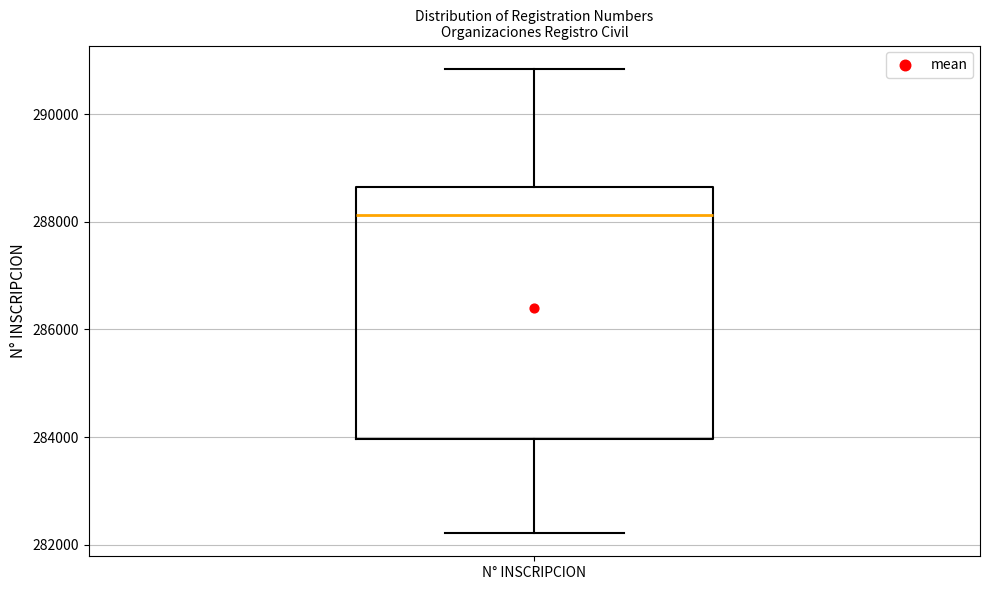

Where does the median line of the box for N° INSCRIPCION sit on the y-axis? The values are not printed on the chart, so give them approximately, as read against the axis.

288200